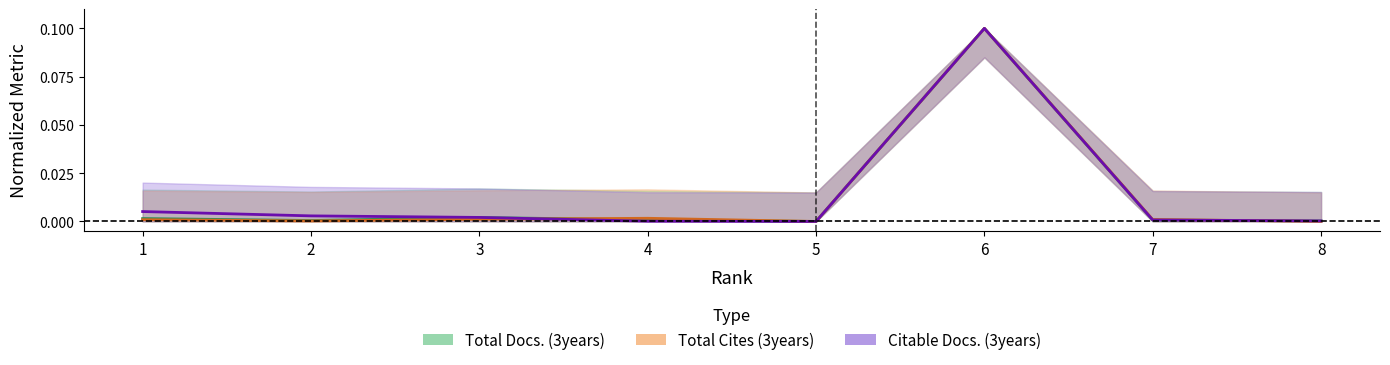

How many values in the Citable Docs. (3years) series exceed 0?

7